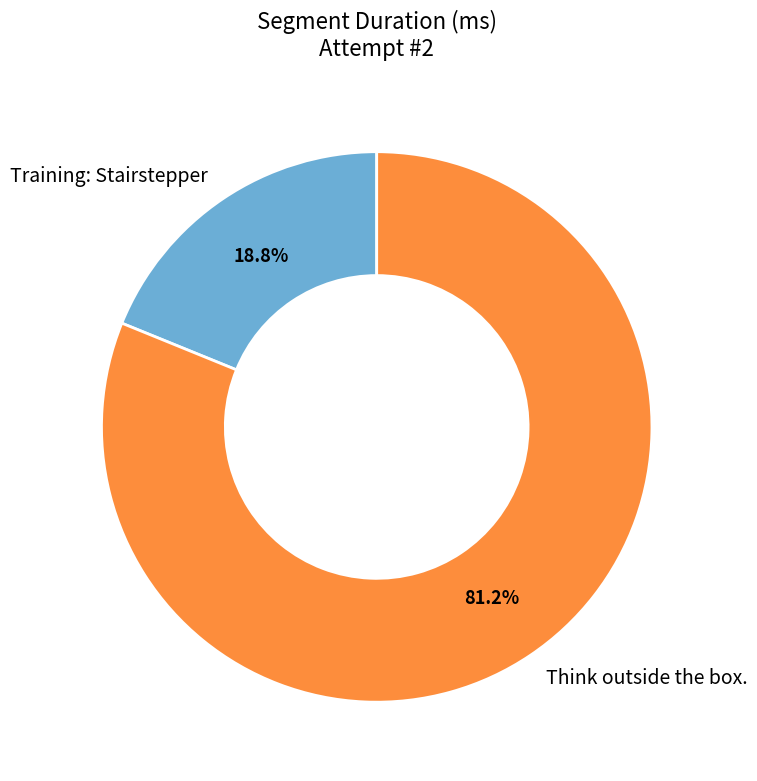

To the nearest percent, what is the difference between the Training: Stairstepper and Think outside the box. slice percentages?

62%